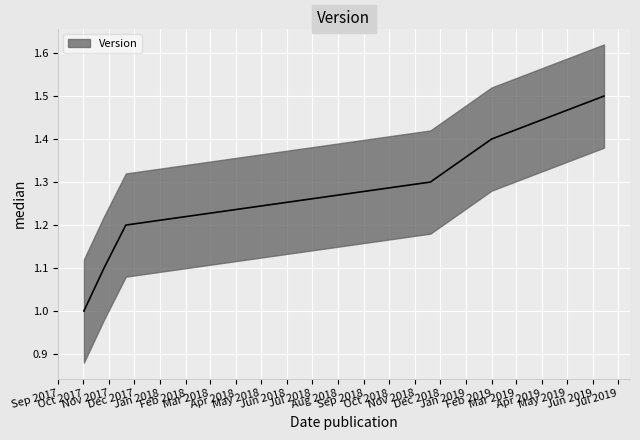

What is the average value?

1.2